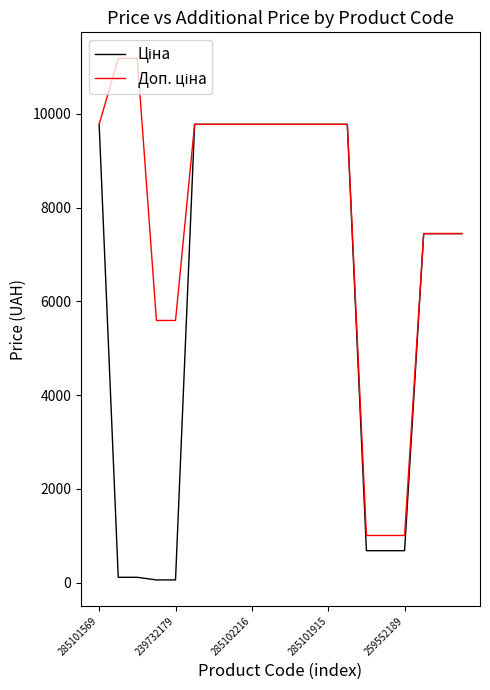

What is the greatest value displayed?

11182.0